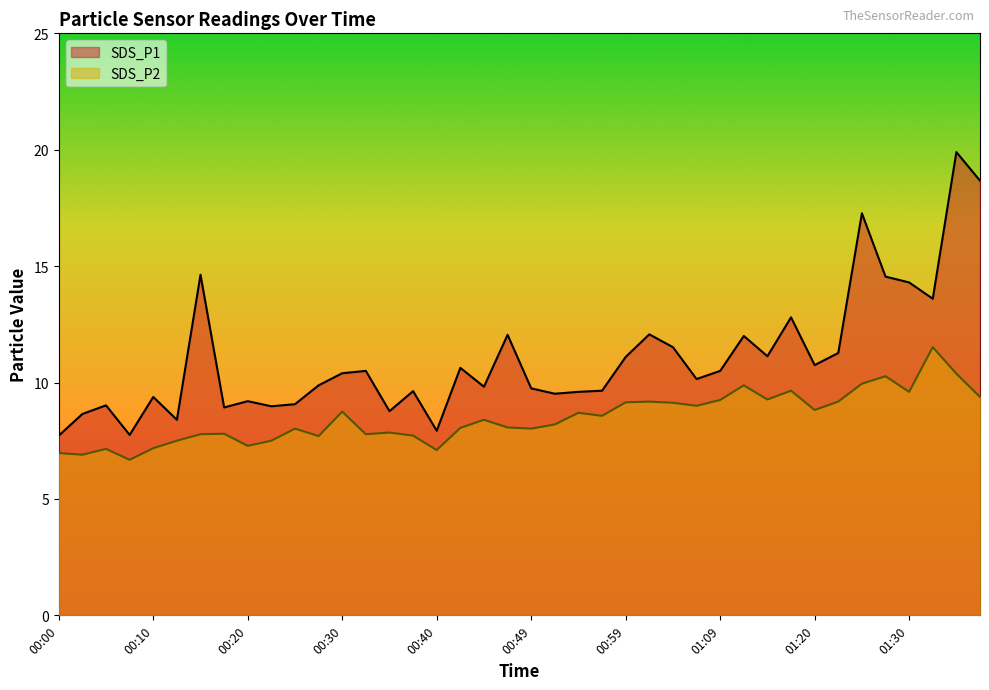

At which category does the chart reach its minimum across all series?

00:08